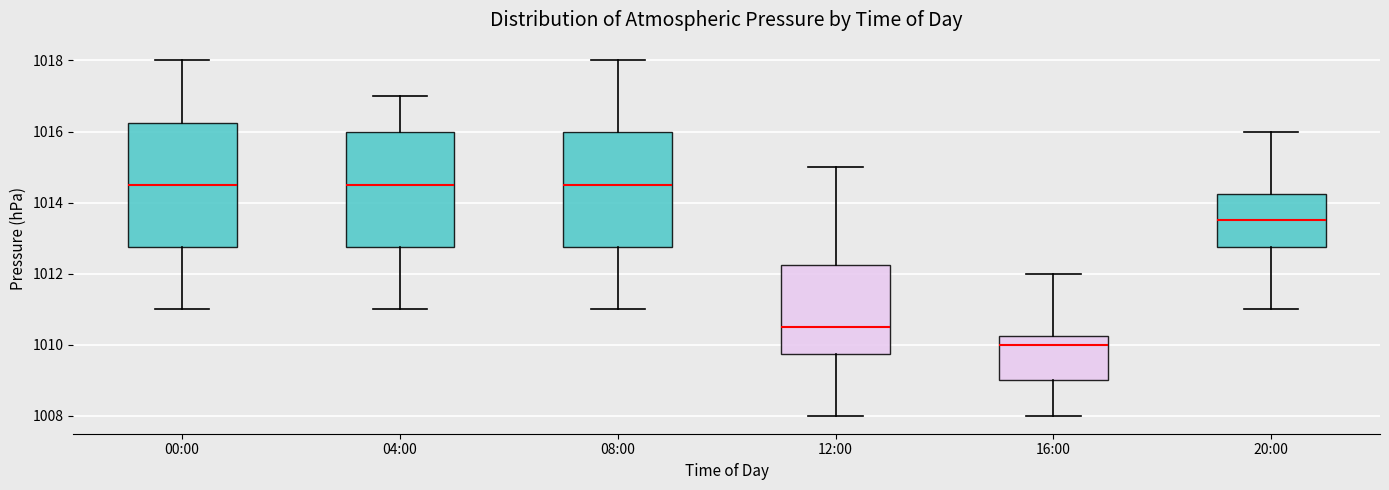

Where does the median line of the box for 00:00 sit on the y-axis? The values are not printed on the chart, so give them approximately, as read against the axis.

1014.6